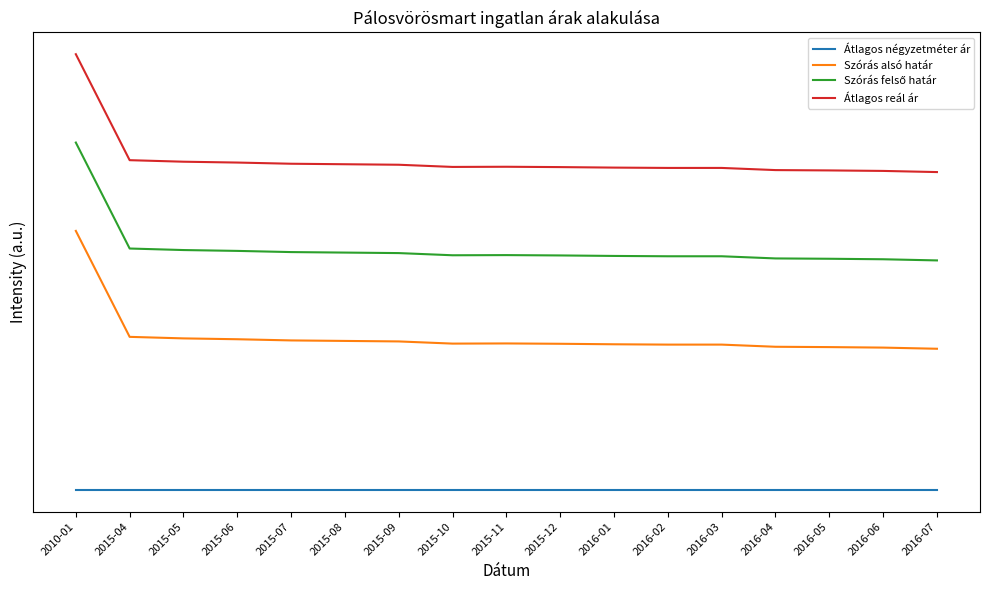

Does the chart display data point markers on the line(s)?

No